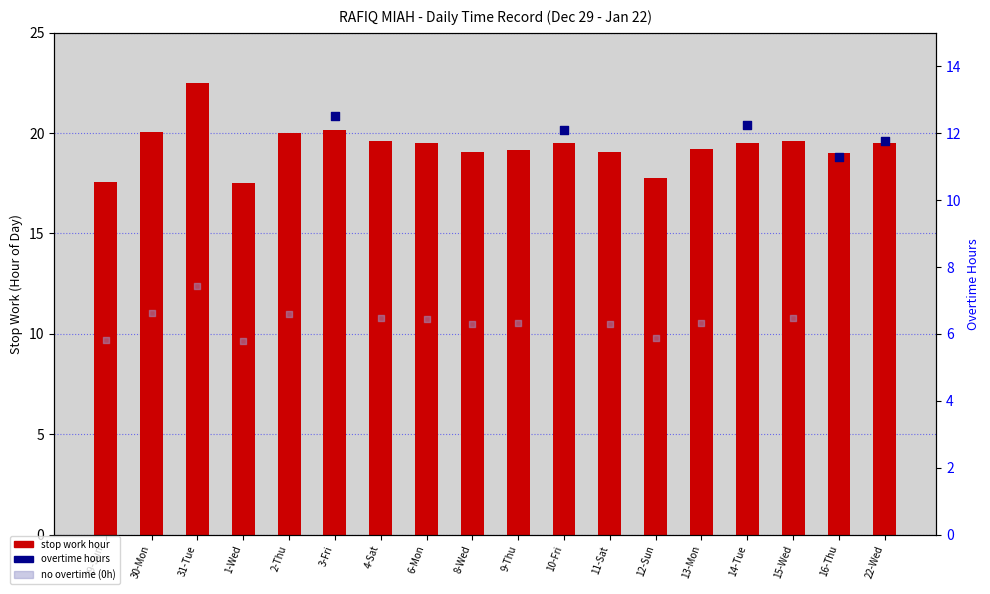

Which has a higher value, 4-Sat or 16-Thu?

4-Sat